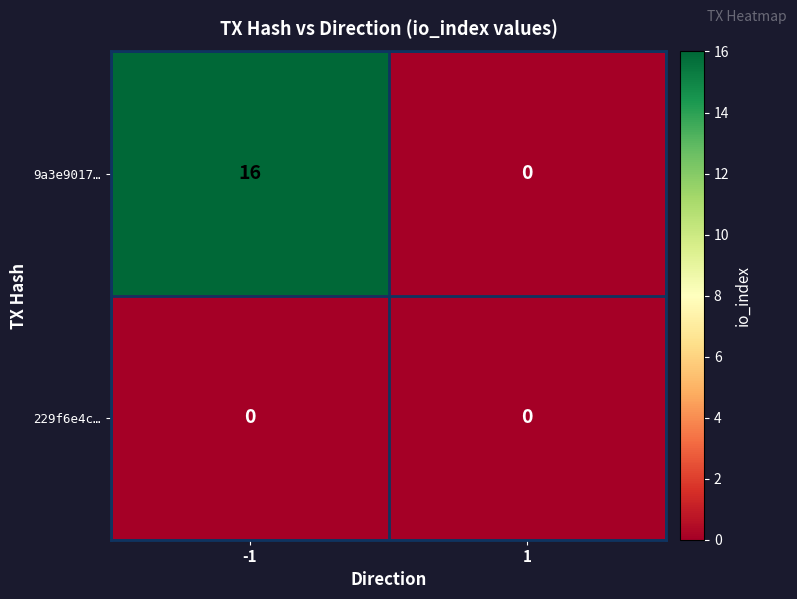

Rank the series by their maximum value, from lowest to highest.

229f6e4c…, 9a3e9017…